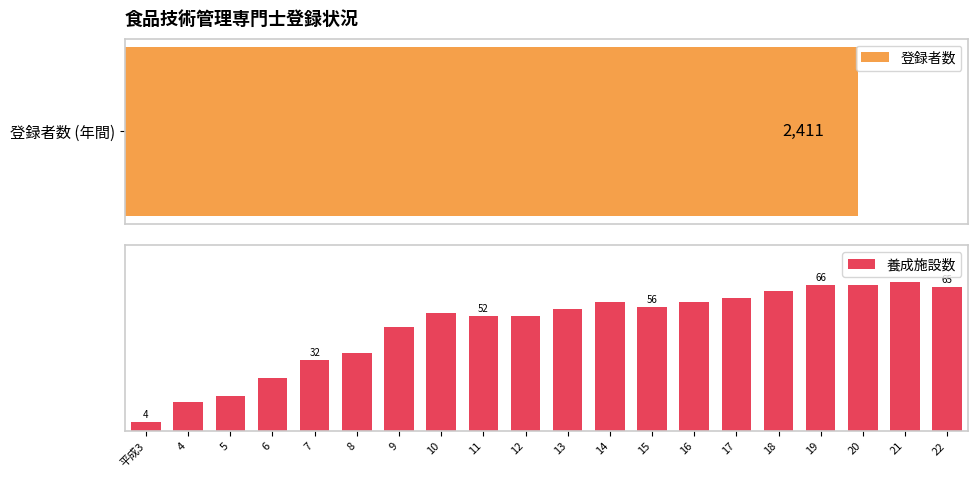

Which series changed the most between 9 and 17?

登録者数